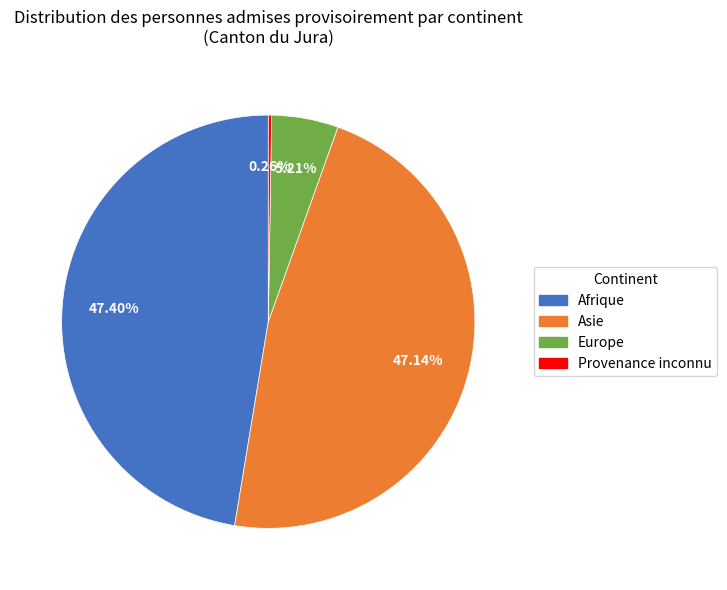

Do Asie and Afrique together represent more than half of the pie?

Yes